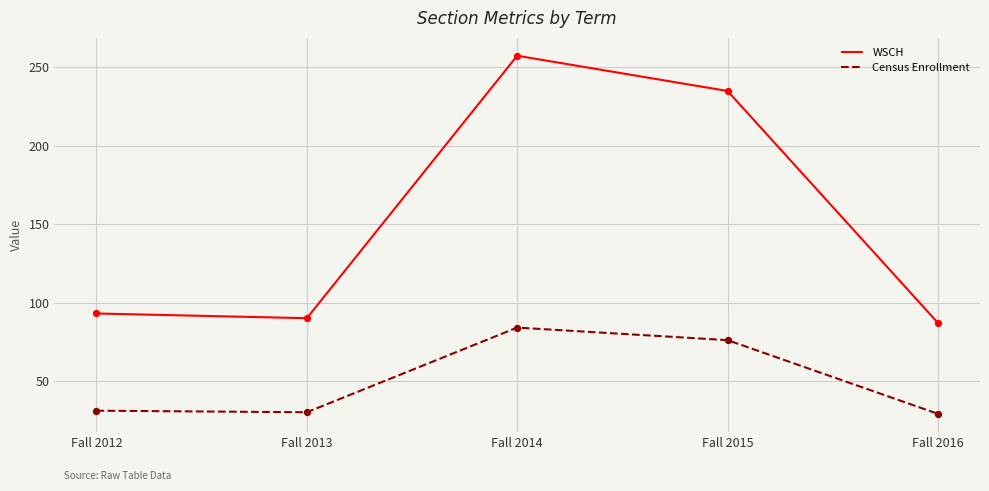

Is the value of Census Enrollment at Fall 2015 greater than the value of WSCH at Fall 2016?

No